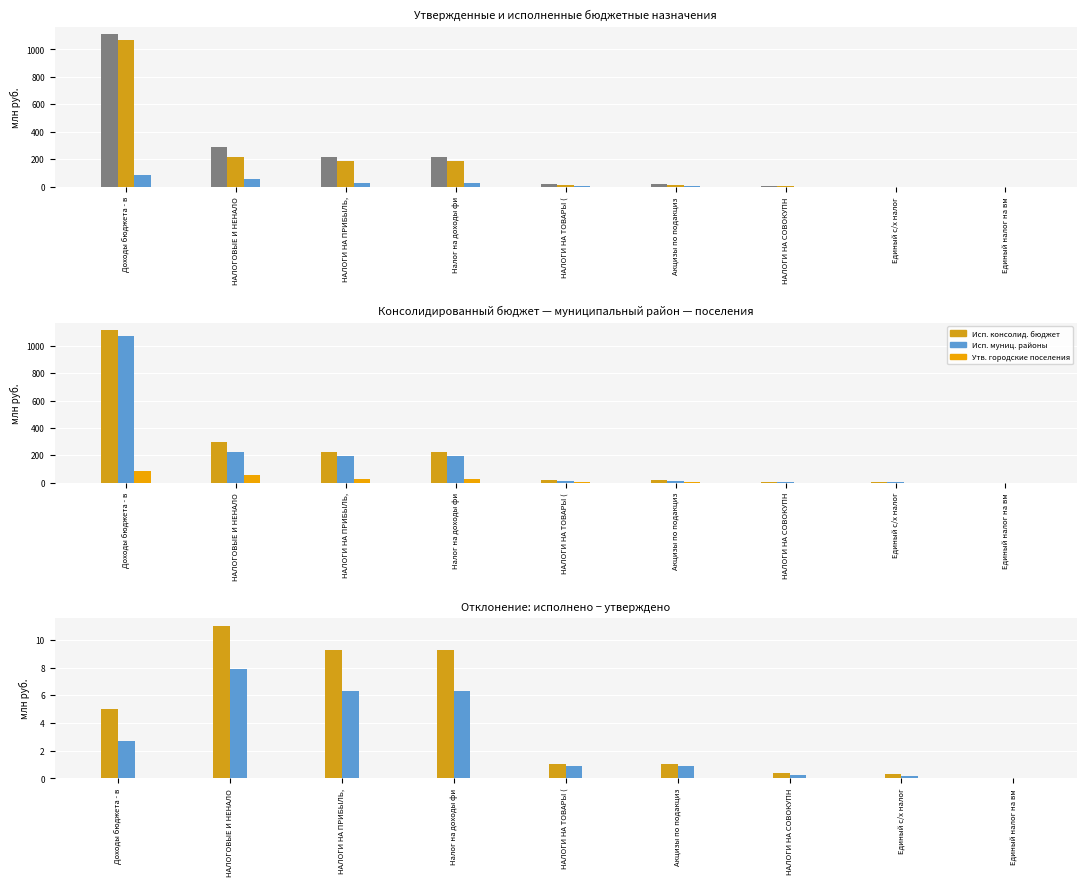

What position from the left is НАЛОГОВЫЕ И НЕНАЛО?

2